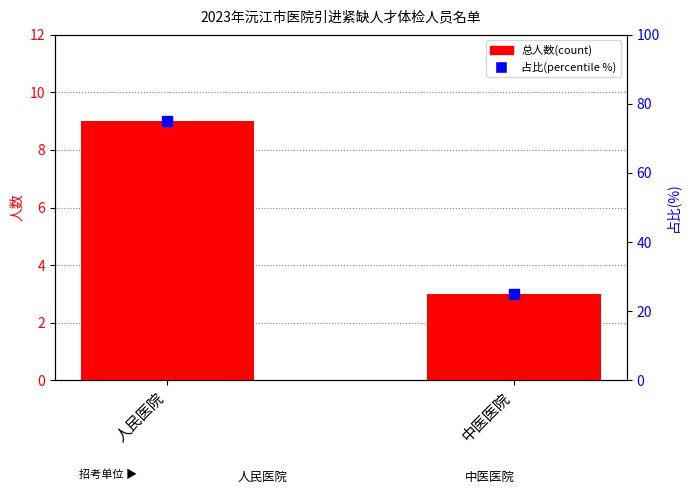

At how many categories does at least one series exceed 17?

2